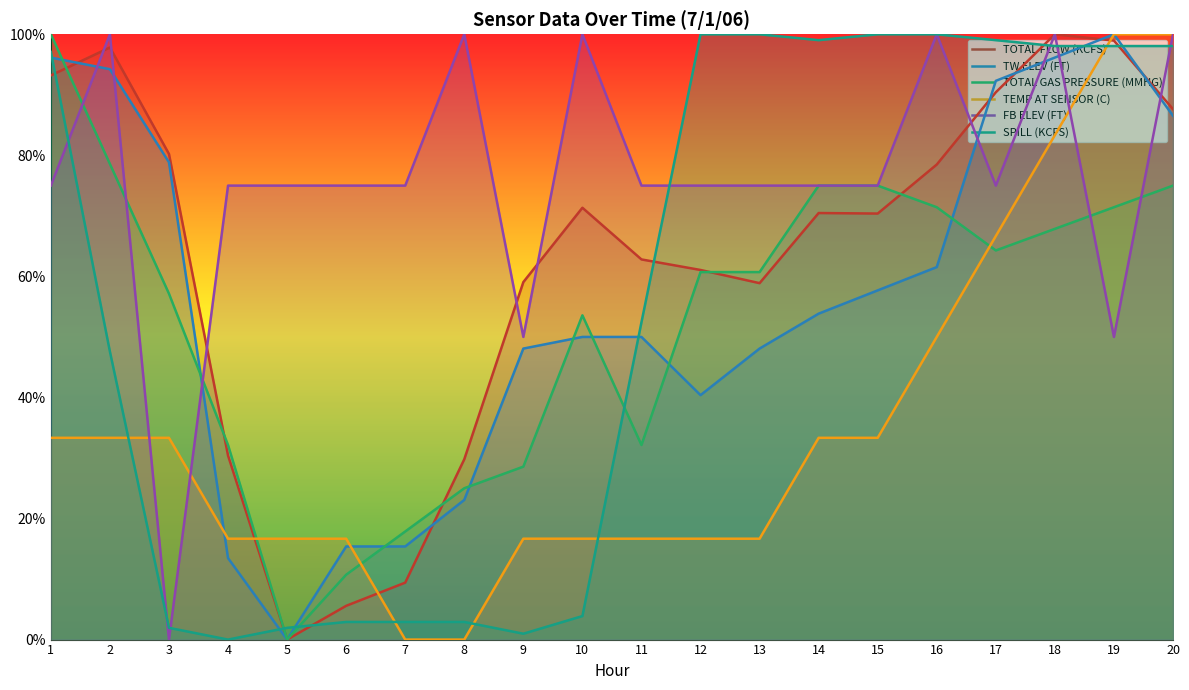

What is the value of the TEMP AT SENSOR (C) point at the 17th from the left?

0.7